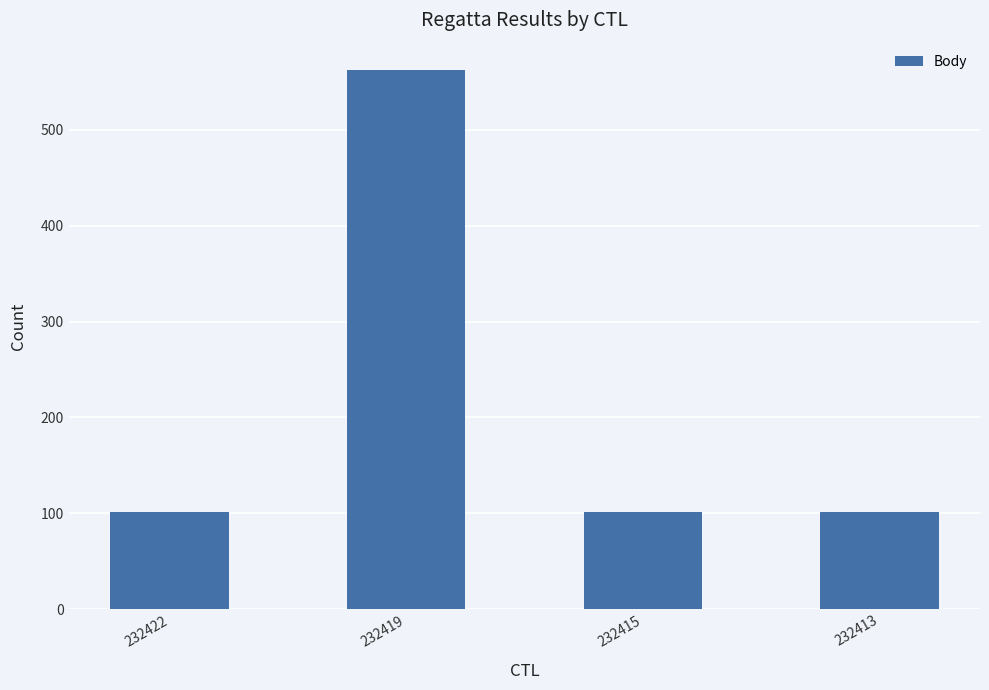

Does the chart contain stacked bars?

No